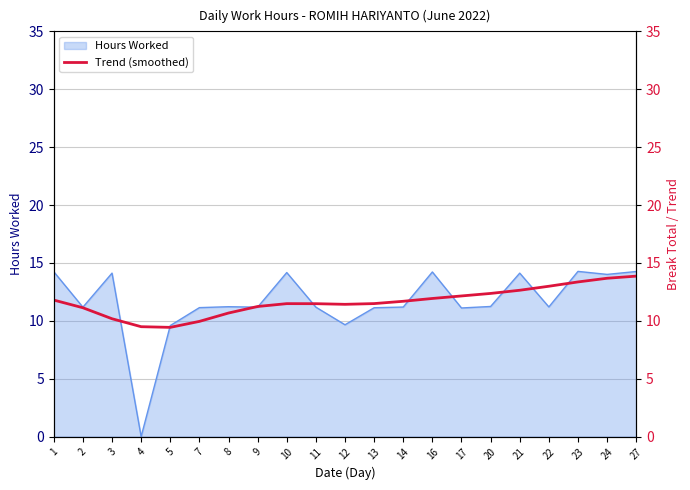

The value of Hours Worked at 8 is 11.2. True or false?

True